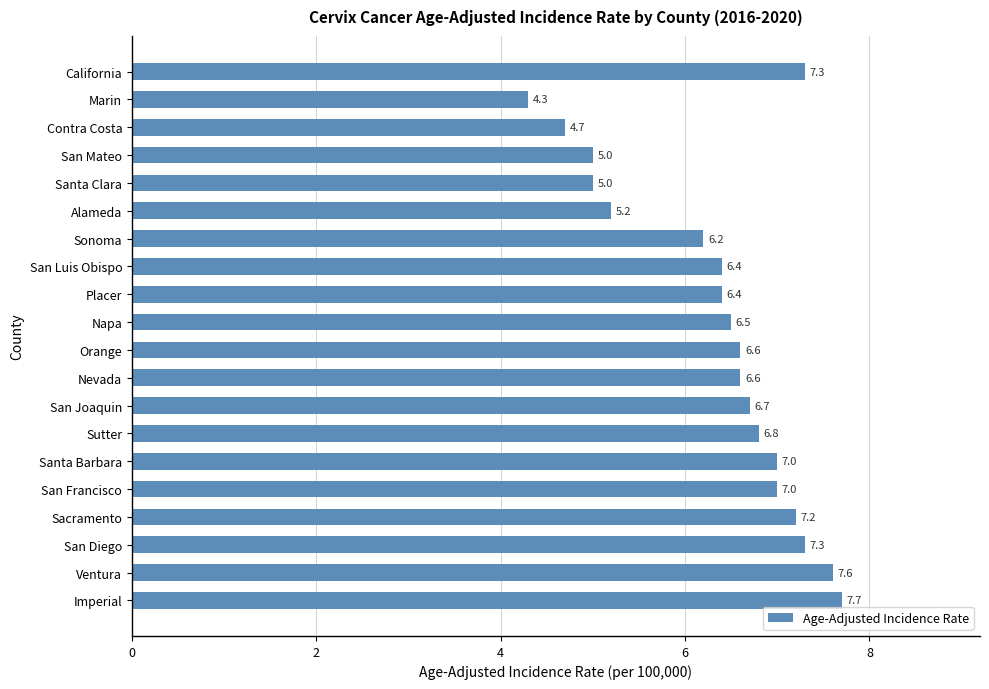

The chart shows a value of 4.3 at Marin. True or false?

True